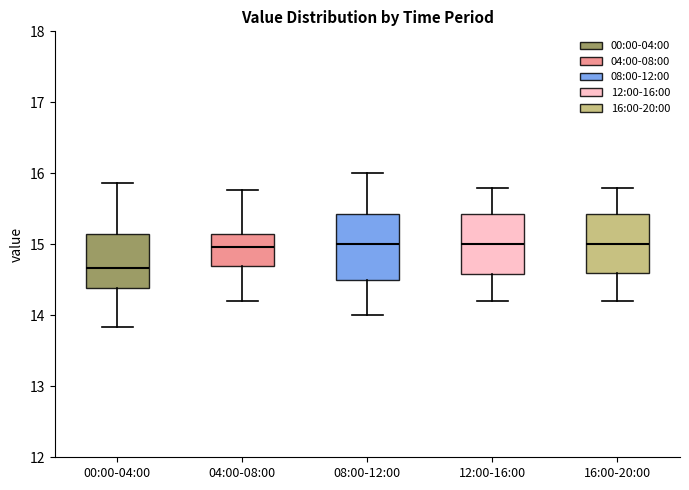

Reading left to right, transcribe this box plot: for each box, give where its median line is, the range the box spans, and where its two whiskers end, as read against the y-axis. The values are not printed on the chart, so give them approximately, as read against the axis.

00:00-04:00: median 14.7, box 14.4 to 15.1, whiskers 13.8 to 15.9
04:00-08:00: median 15.0, box 14.7 to 15.1, whiskers 14.2 to 15.8
08:00-12:00: median 15.0, box 14.5 to 15.4, whiskers 14.0 to 16.0
12:00-16:00: median 15.0, box 14.6 to 15.4, whiskers 14.2 to 15.8
16:00-20:00: median 15.0, box 14.6 to 15.4, whiskers 14.2 to 15.8